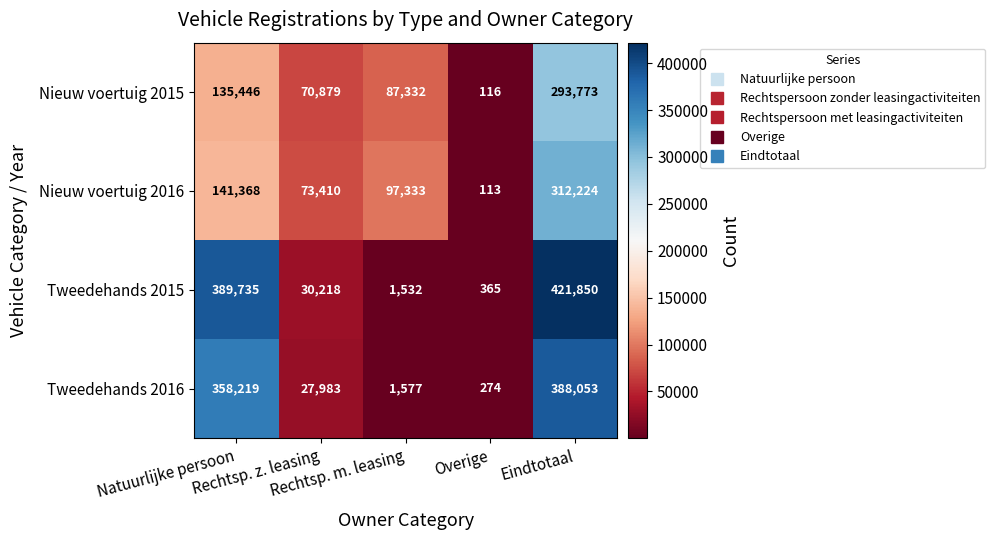

What is the maximum value shown in the chart?

421850